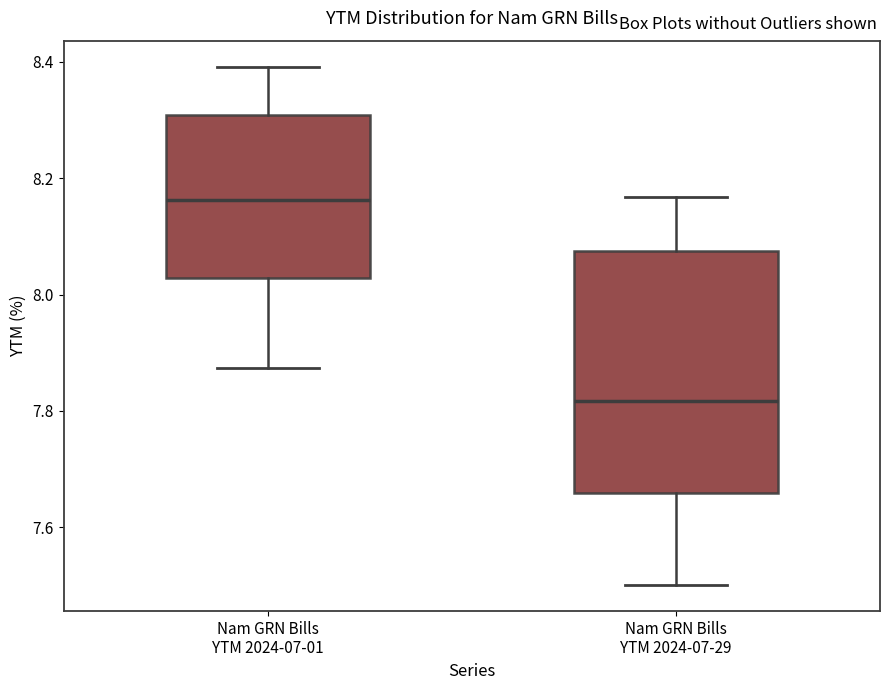

Reading left to right, transcribe this box plot: for each box, give where its median line is, the range the box spans, and where its two whiskers end, as read against the y-axis. The values are not printed on the chart, so give them approximately, as read against the axis.

Nam GRN Bills YTM 2024-07-01: median 8.16, box 8.02 to 8.30, whiskers 7.88 to 8.40
Nam GRN Bills YTM 2024-07-29: median 7.82, box 7.66 to 8.08, whiskers 7.50 to 8.16